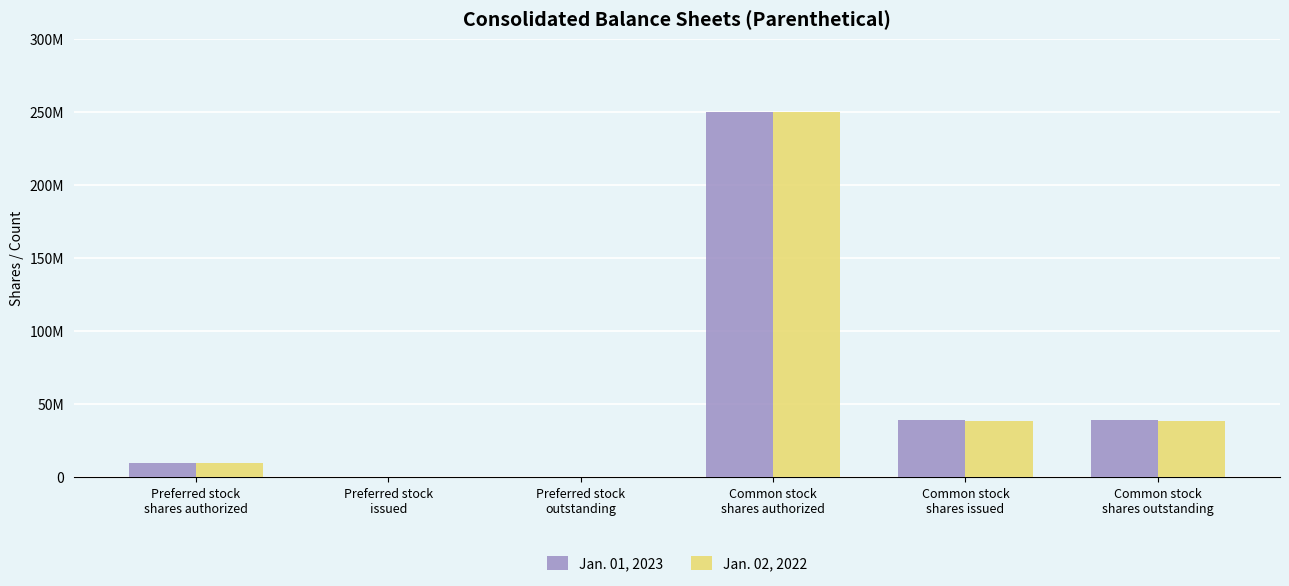

What are all the series names shown in the legend?

Jan. 01, 2023, Jan. 02, 2022